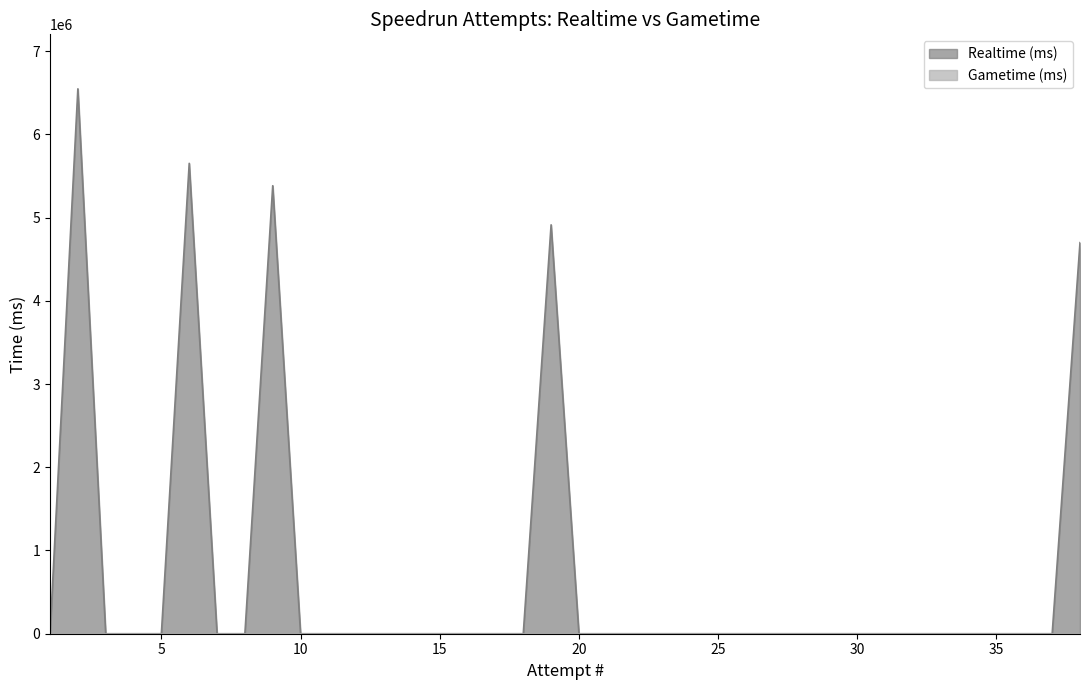

Reading left to right, what are all the values shown in this chart?

0	6547195	0	0	0	5651866	0	0	5383076	0	0	0	0	0	0	0	0	0	4912993	0	0	0	0	0	0	0	0	0	0	0	0	0	0	0	0	0	0	4699014